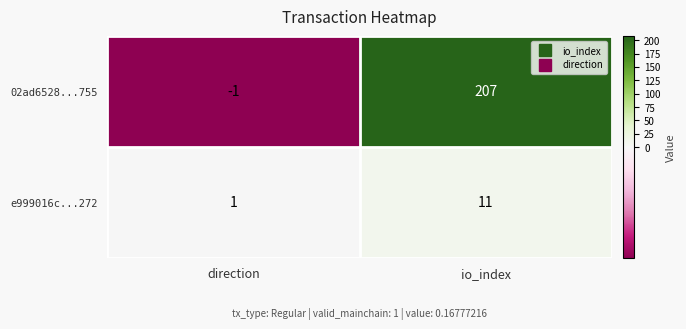

How many data points does each series have?

2